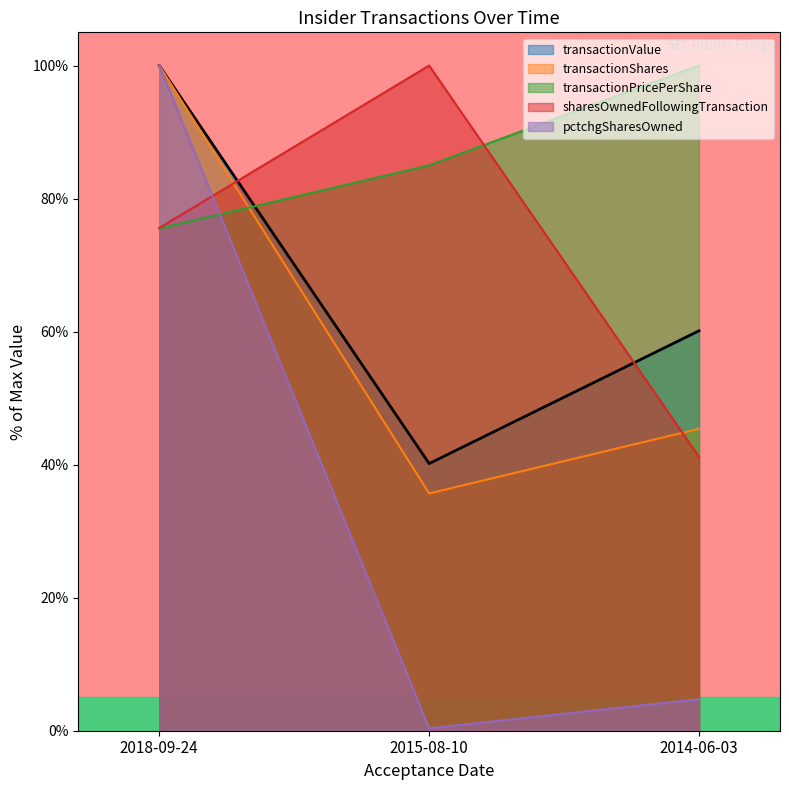

Which category has the highest value across all series?

2018-09-24